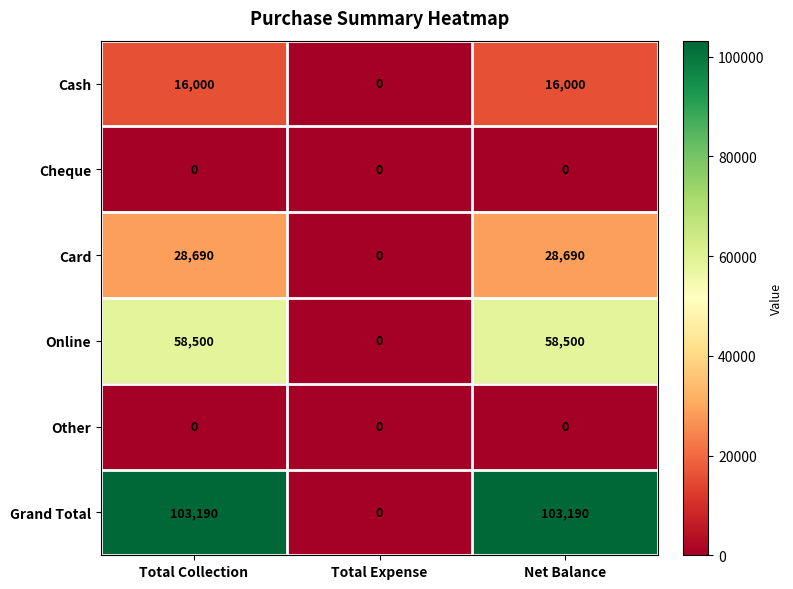

What is the spread (max minus min) of values at Total Collection?

103190